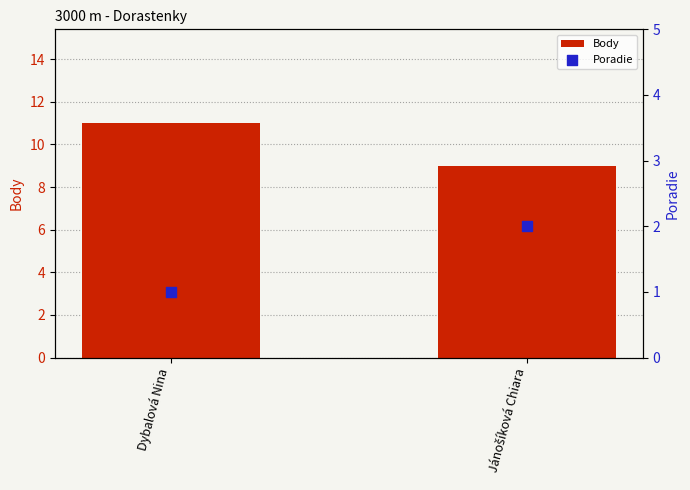

Which series contains the highest Y value?

Body